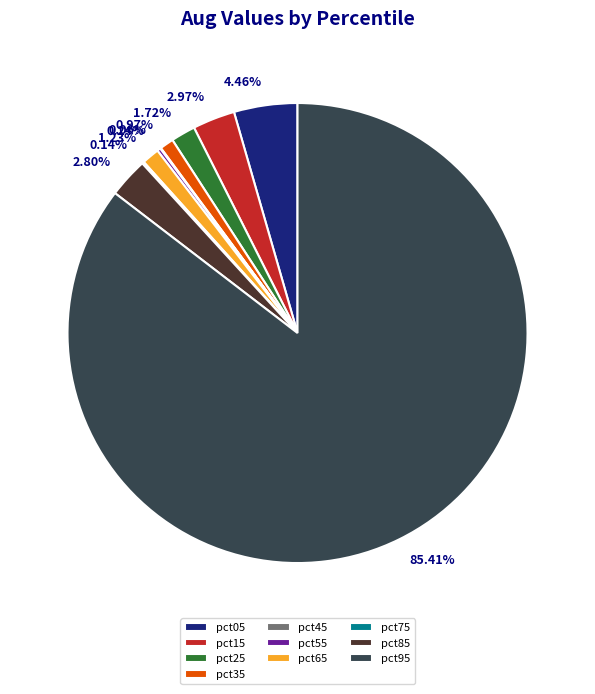

Is the sum of pct15 and pct95 greater than half?

Yes